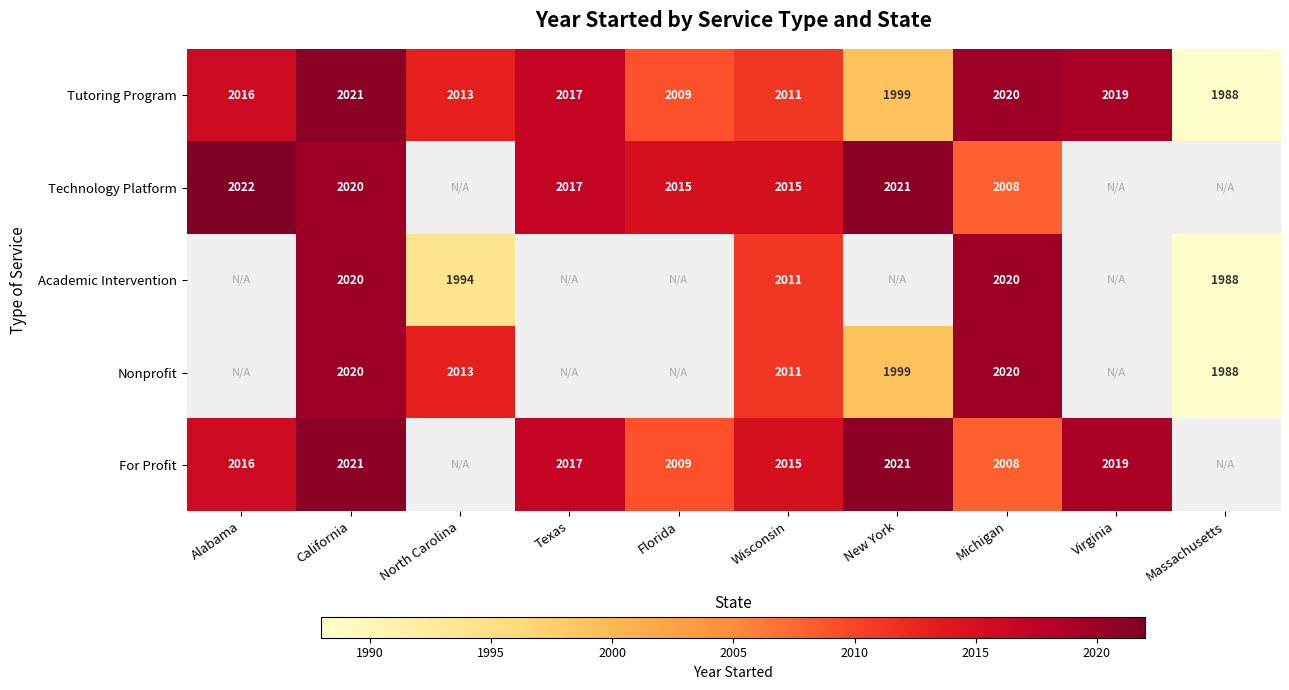

The value of Academic Intervention at Michigan is 497.6. True or false?

False